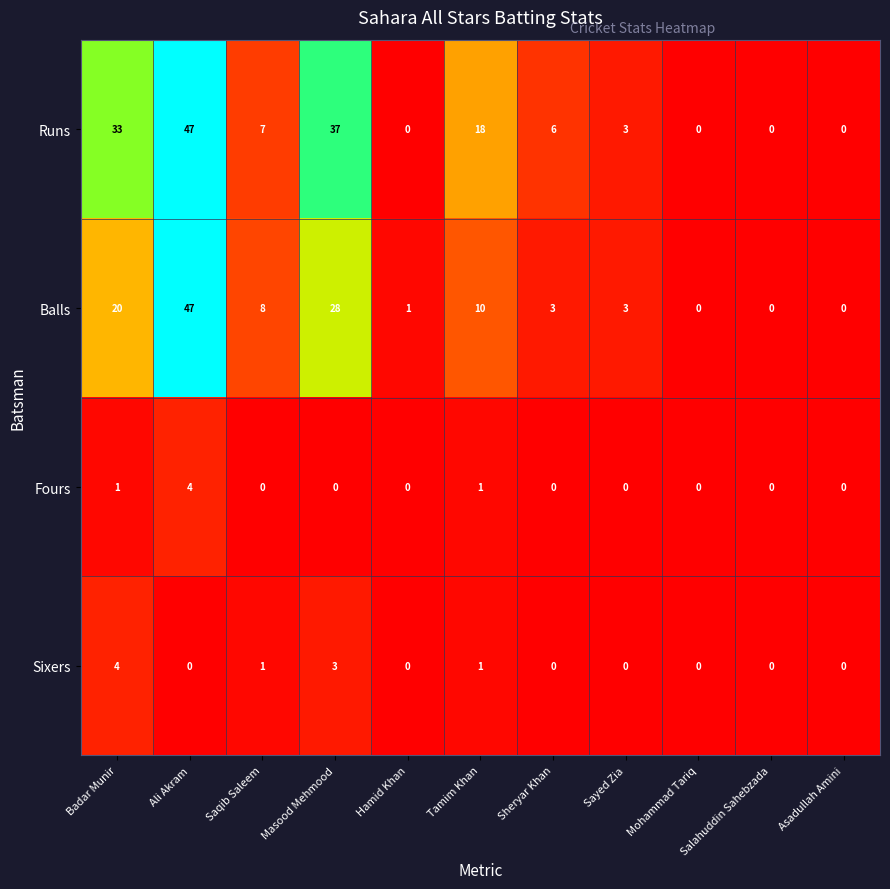

At which label is Balls closest to 23?

Badar Munir